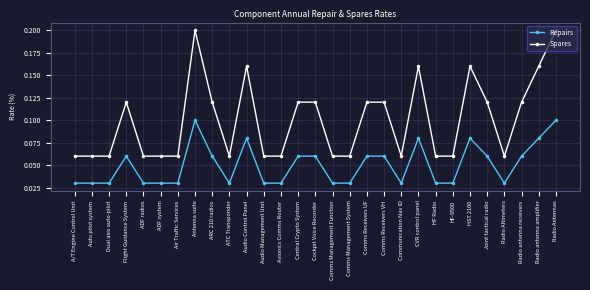

Which series has the widest spread of values?

Spares